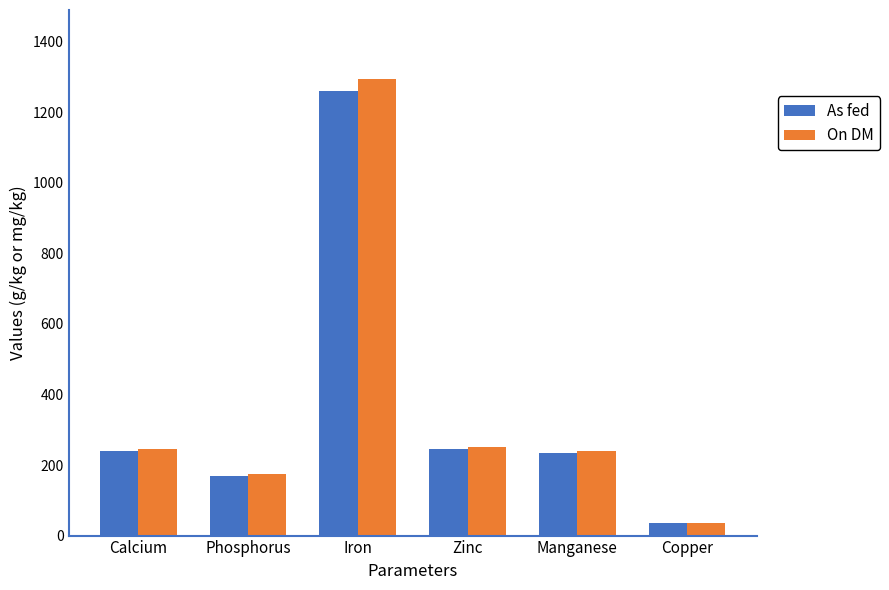

Which label corresponds to the largest value in the chart?

Iron